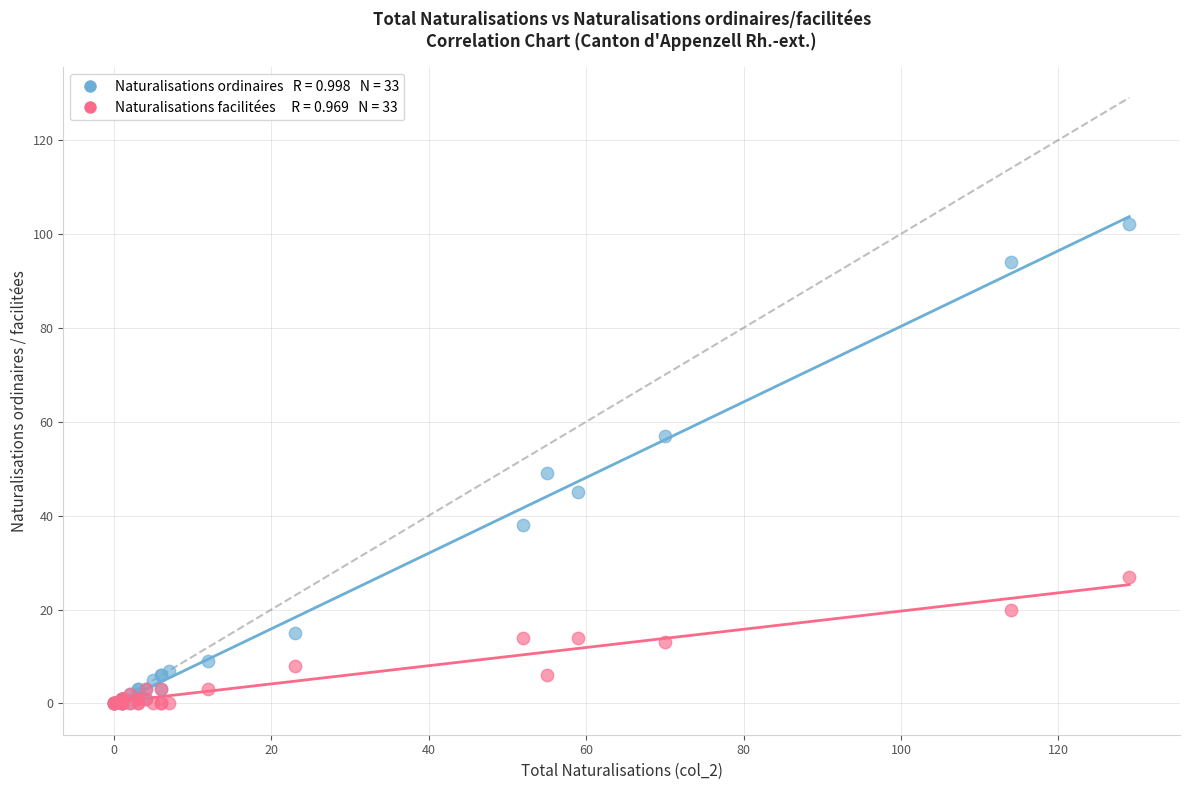

Across all series, what Y value is closest to 51?

49